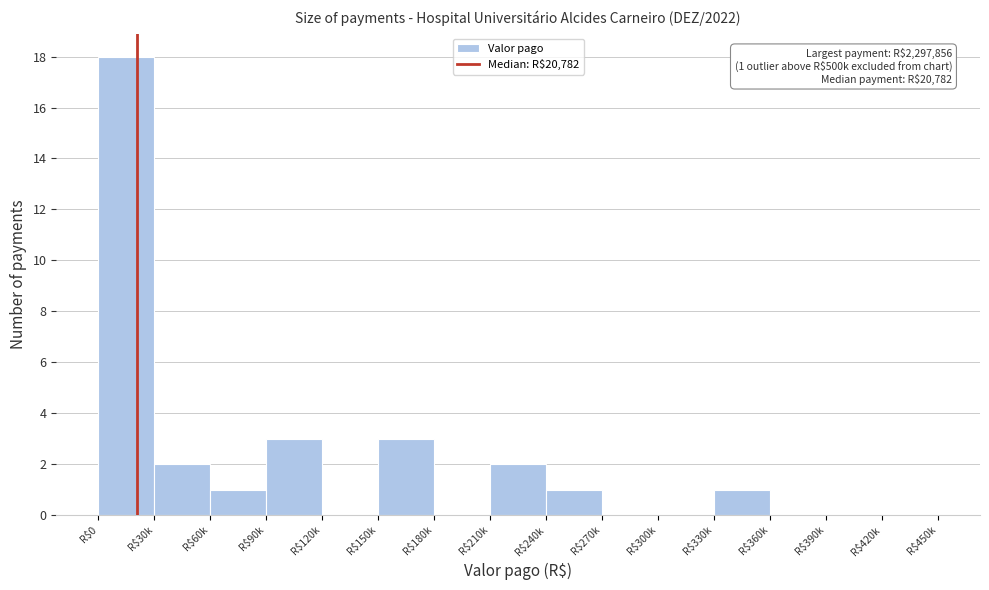

What is the sum of all values?

31